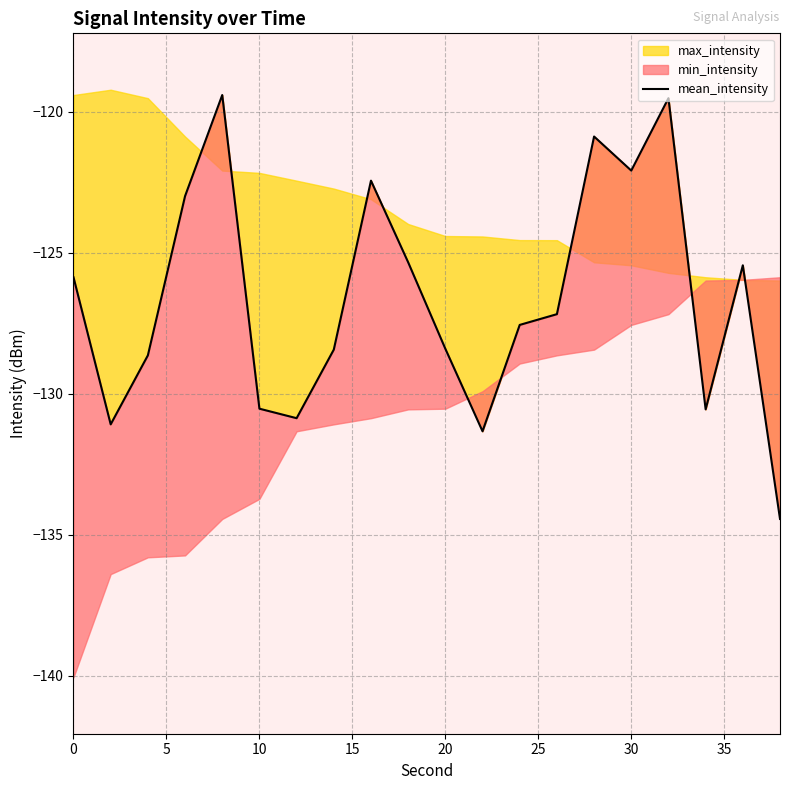

What is the greatest value displayed?

-119.4